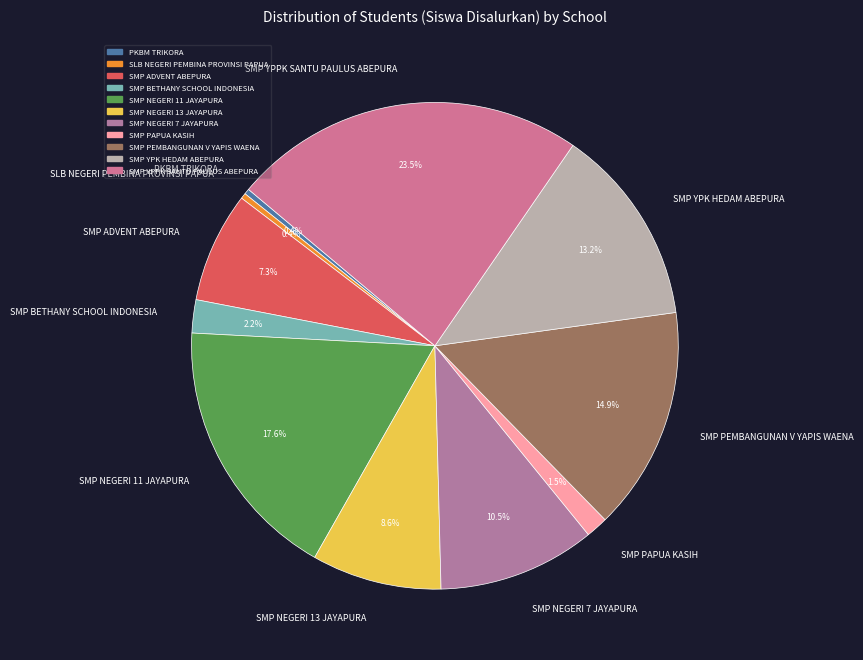

True or false: SMP ADVENT ABEPURA accounts for 1% of the total.

False